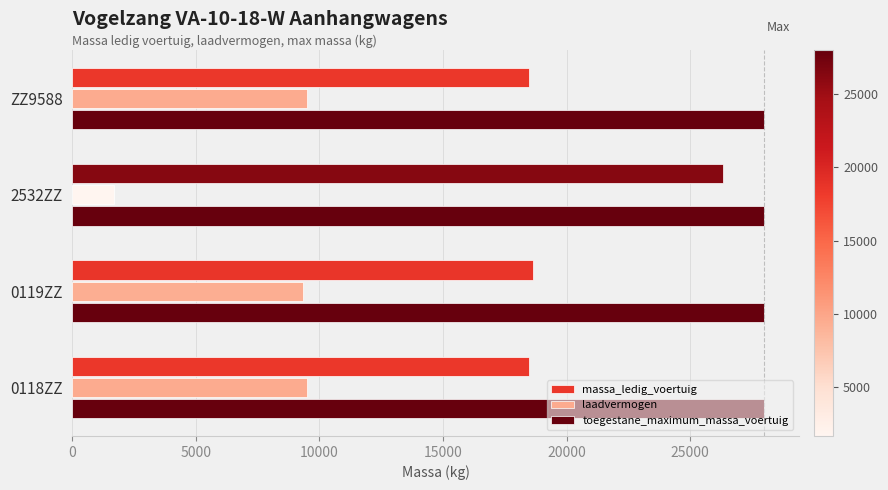

True or false: toegestane_maximum_massa_voertuig has a value of 17121 at ZZ9588.

False